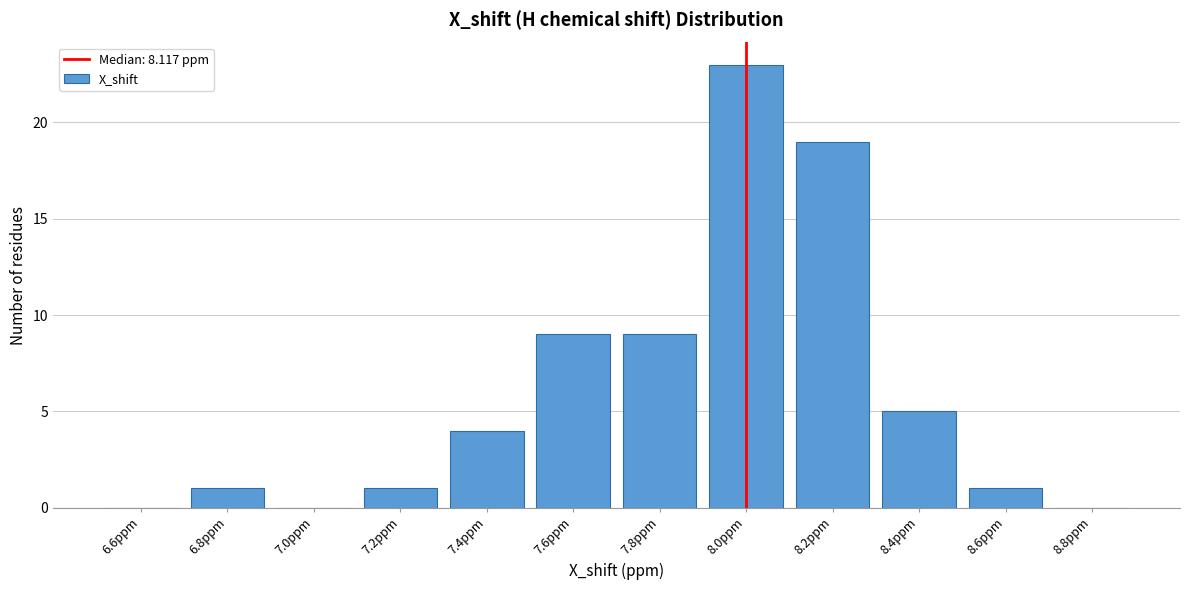

Reading right to left, list all the values displayed in this chart.

8.8ppm=0	8.6ppm=1	8.4ppm=5	8.2ppm=19	8.0ppm=23	7.8ppm=9	7.6ppm=9	7.4ppm=4	7.2ppm=1	7.0ppm=0	6.8ppm=1	6.6ppm=0